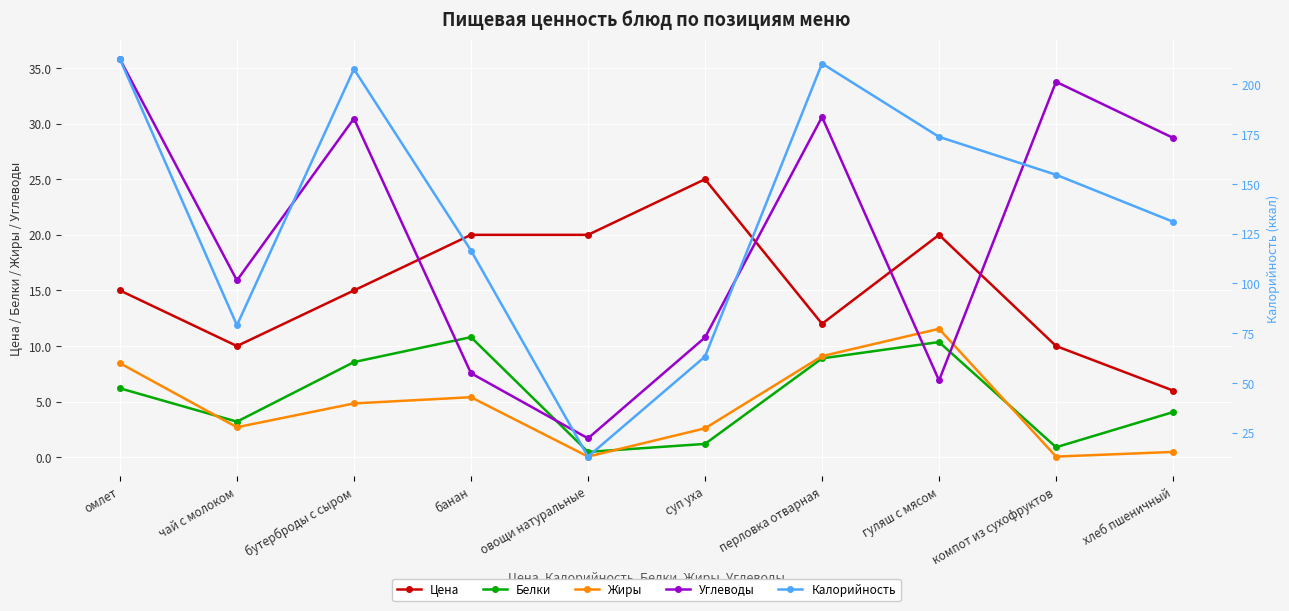

Which category has the lowest value in the Жиры series?

овощи натуральные